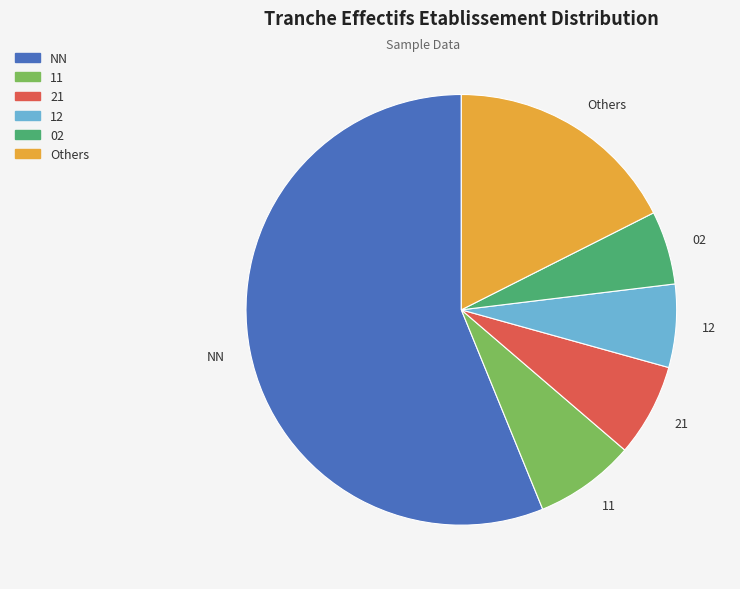

Which category has the biggest portion of the pie?

NN